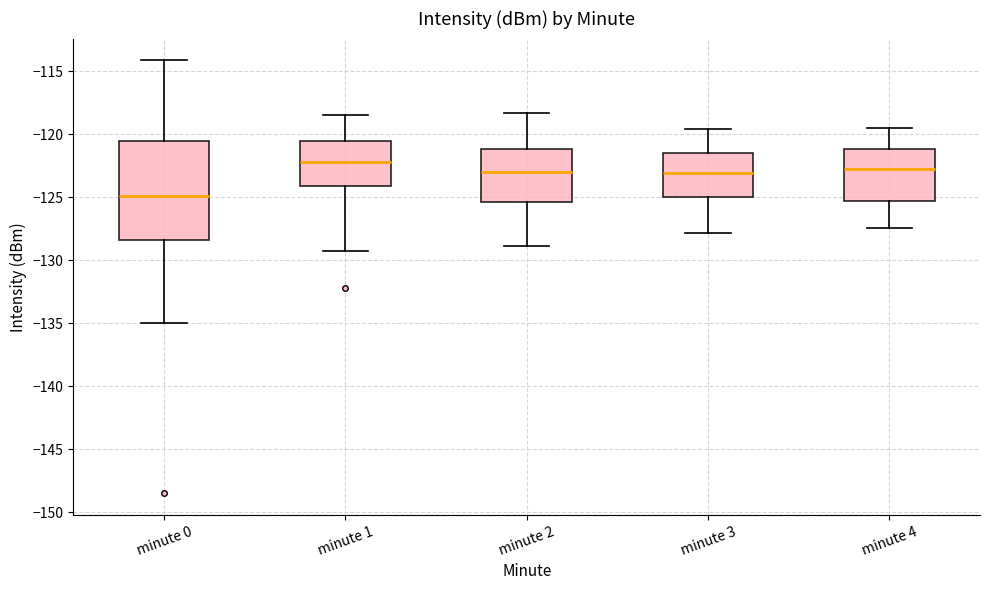

Where does the lower whisker of the box for minute 2 end on the y-axis? The values are not printed on the chart, so give them approximately, as read against the axis.

-129.0